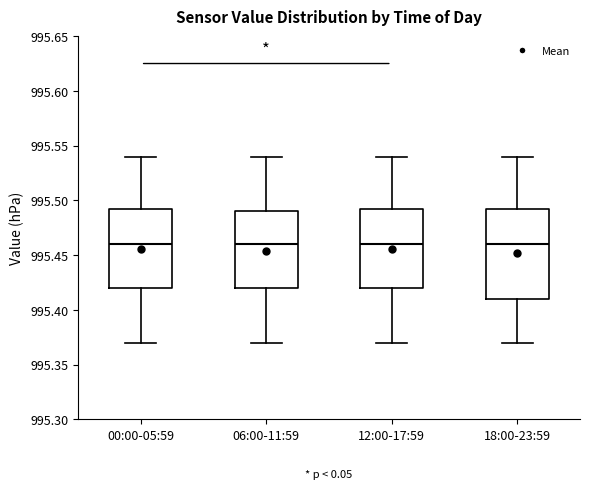

Comparing the boxes themselves (not the whiskers), which one is the tallest?

18:00-23:59